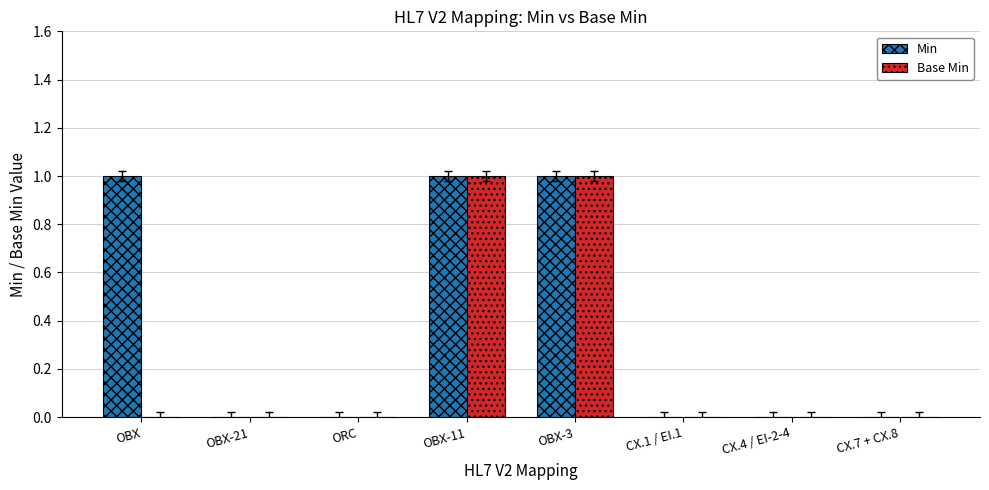

True or false: Min has a value of 2 at OBX-11.

False